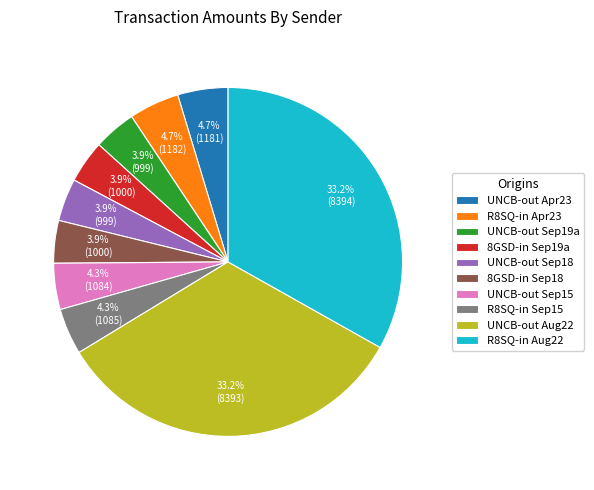

To the nearest percent, what is the difference between the largest and smallest slice percentages?

29%